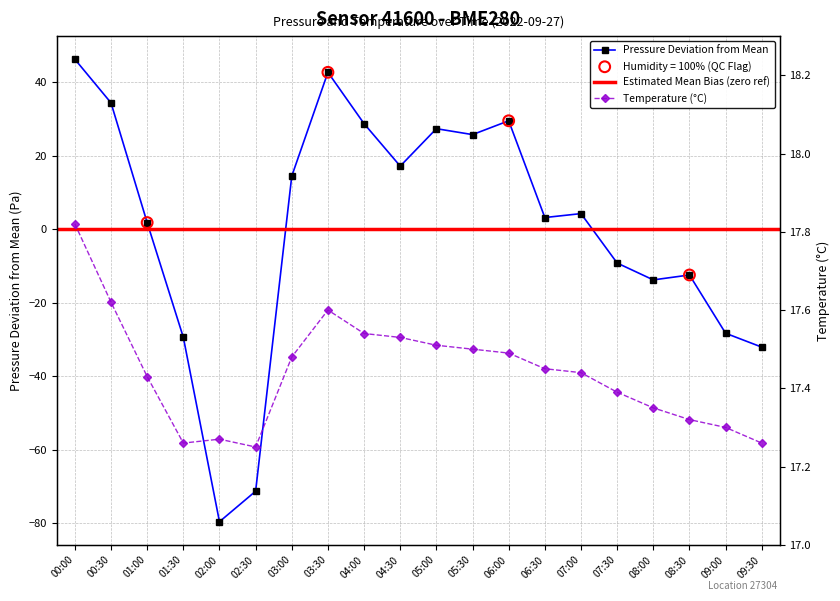

Which series reaches the minimum Y coordinate?

pressure